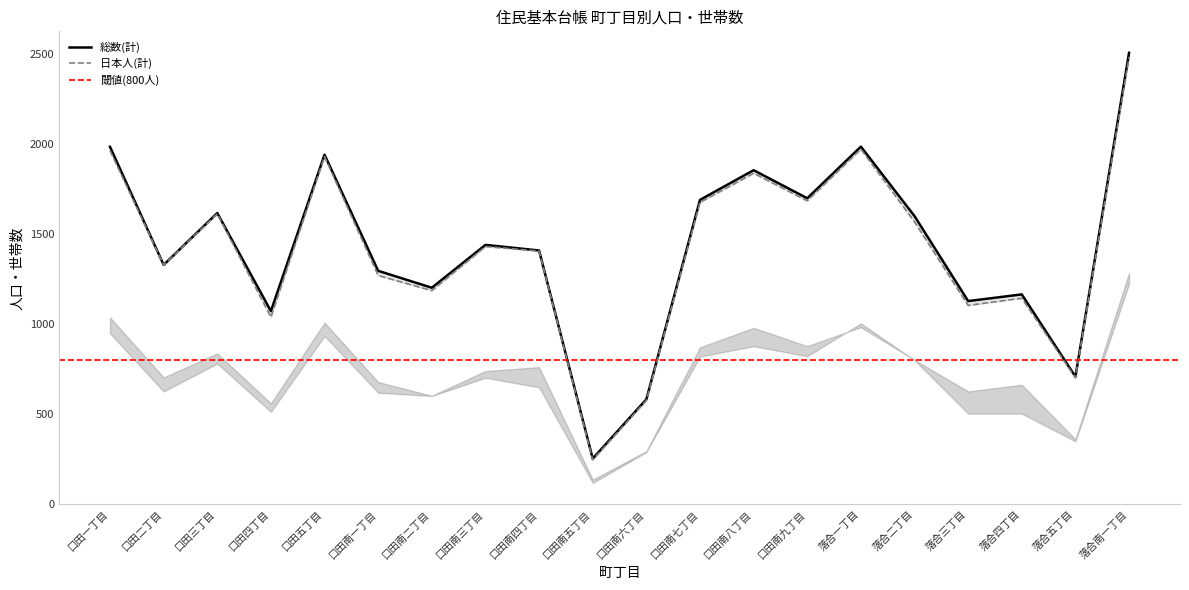

Which series has the widest spread of values?

総数(計)